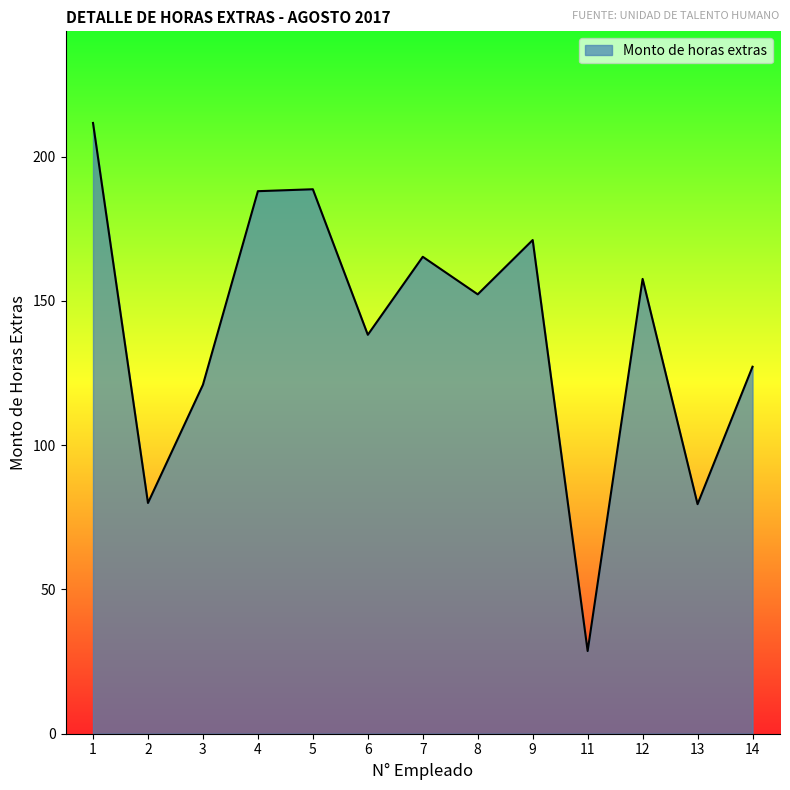

The value at 12 is 55.6. True or false?

False